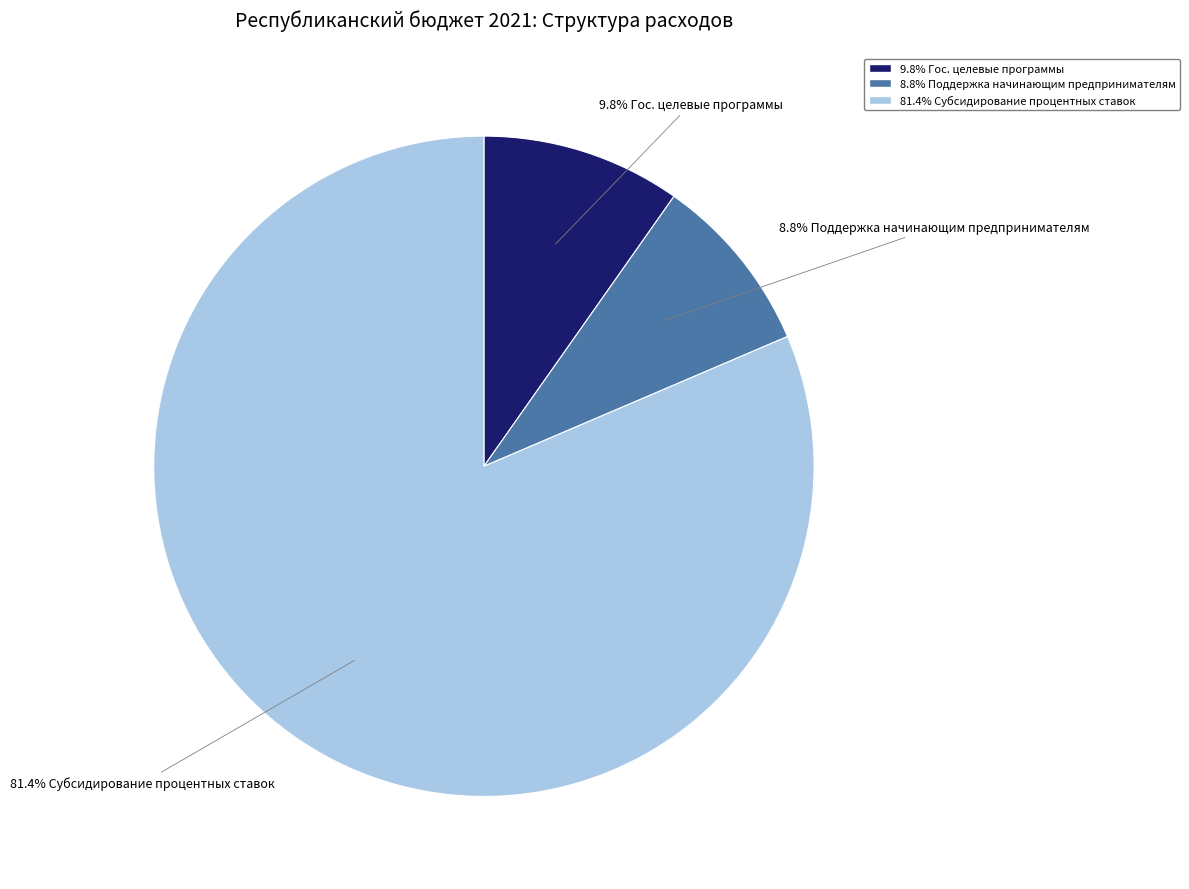

Count the number of slices in the pie.

3